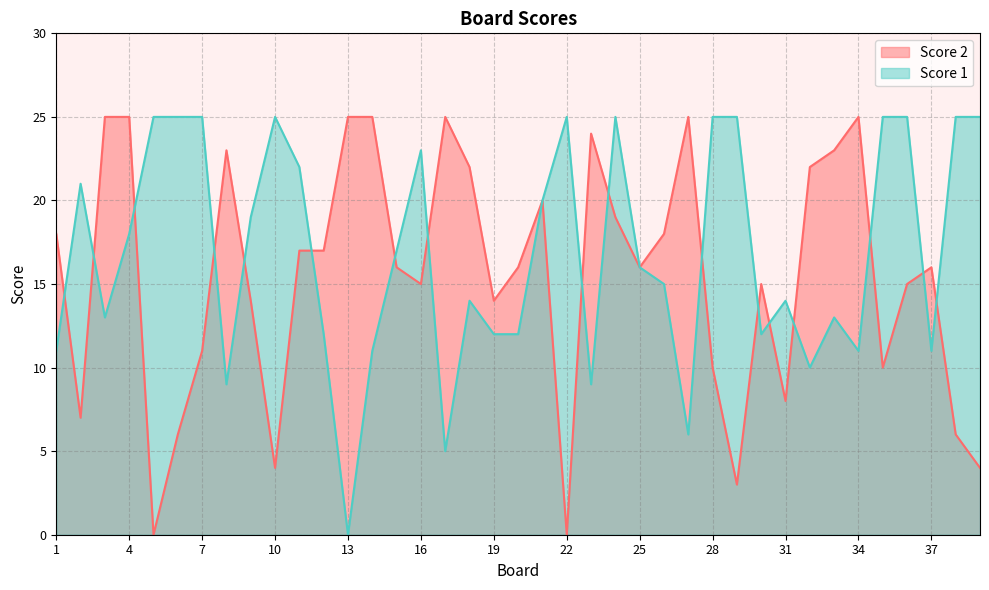

Does the chart display data point markers on the line(s)?

No